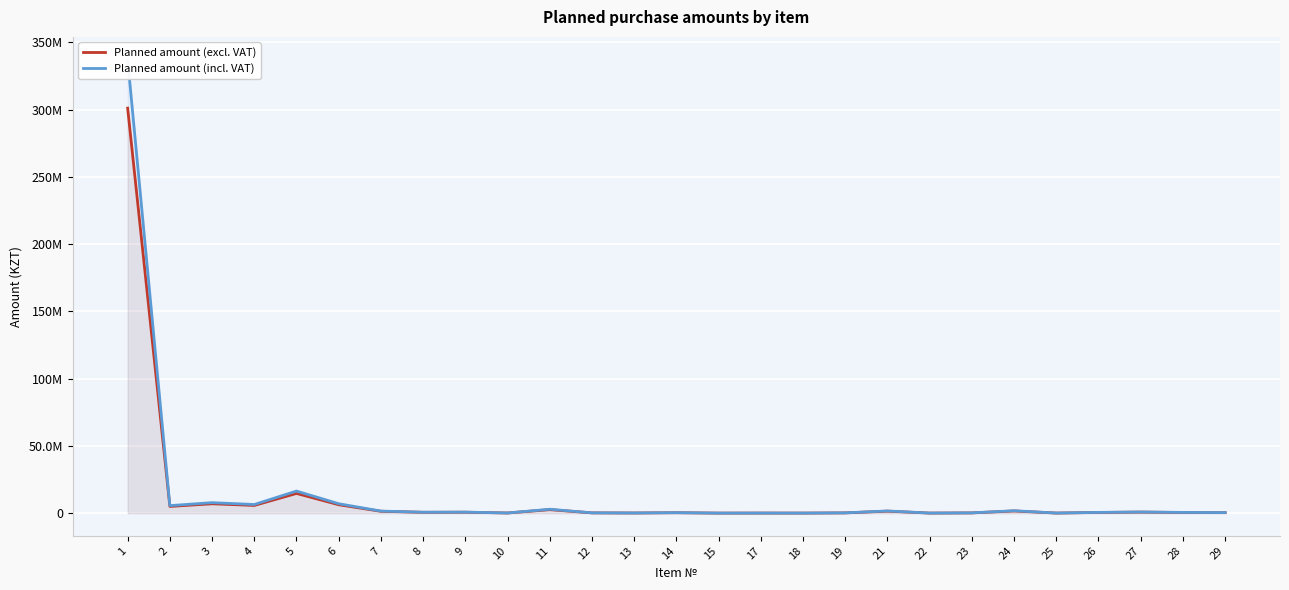

How many interior local peaks does the Planned amount (excl. VAT) series have?

9